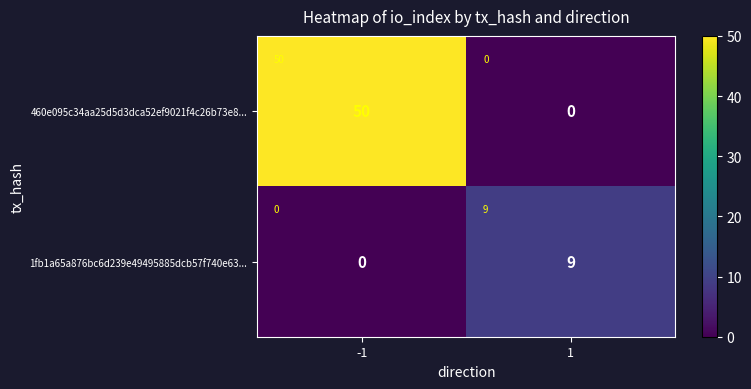

Which category has the highest value across all series?

-1